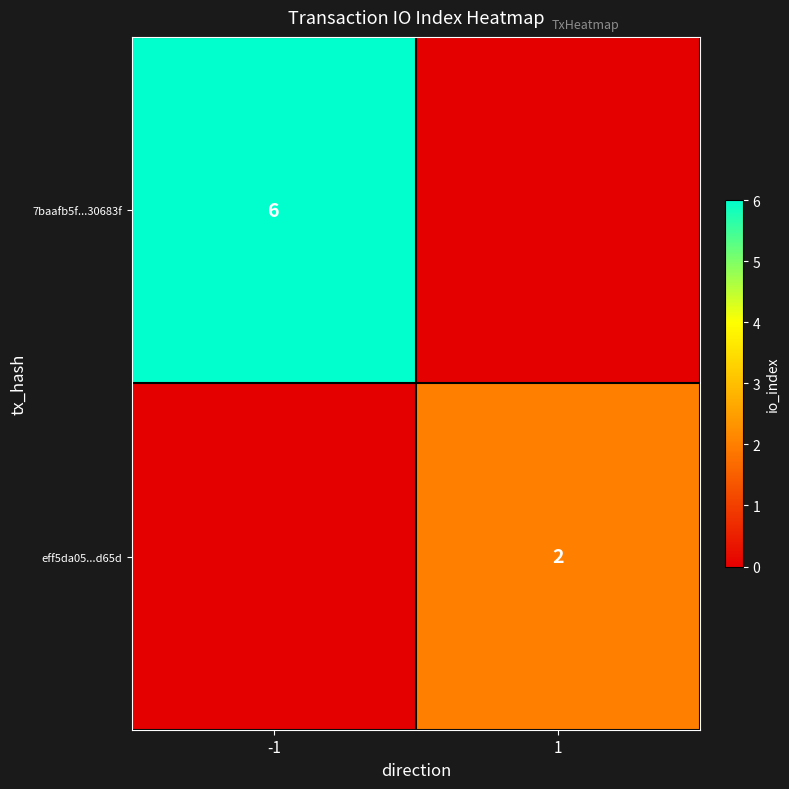

Is it true that eff5da05...d65d equals 2 at 1?

True